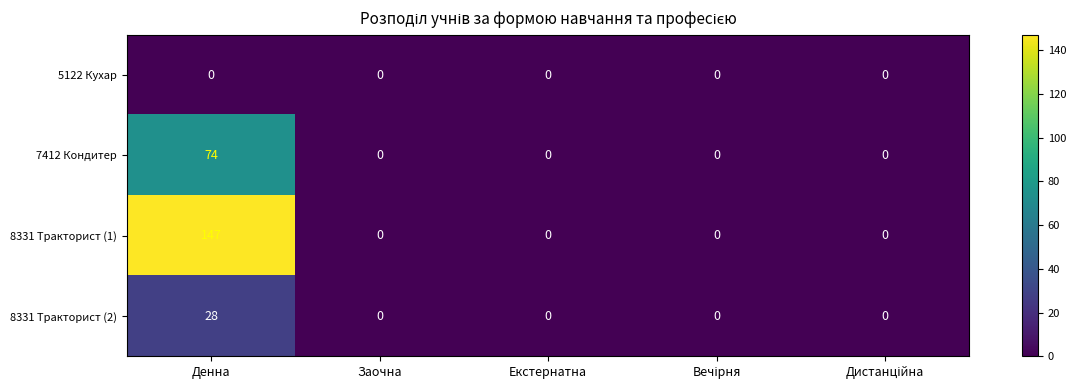

Reading left to right, extract all data points from this chart.

5122 Кухар: 0	0	0	0	0
7412 Кондитер: 74	0	0	0	0
8331 Тракторист (1): 147	0	0	0	0
8331 Тракторист (2): 28	0	0	0	0